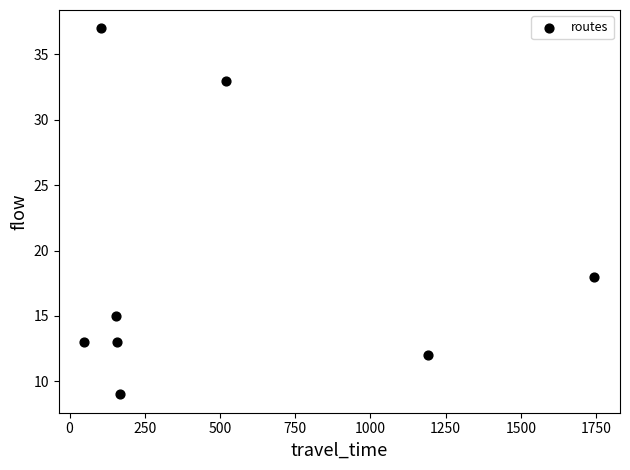

What Y value in the scatter plot is closest to 23?

18